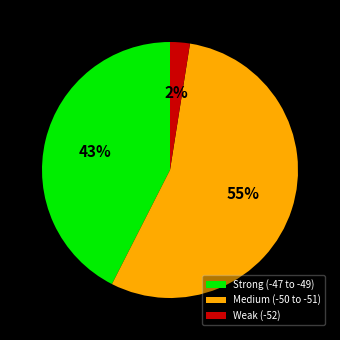

Is the sum of Weak (-52) and Strong (-47 to -49) greater than half?

No